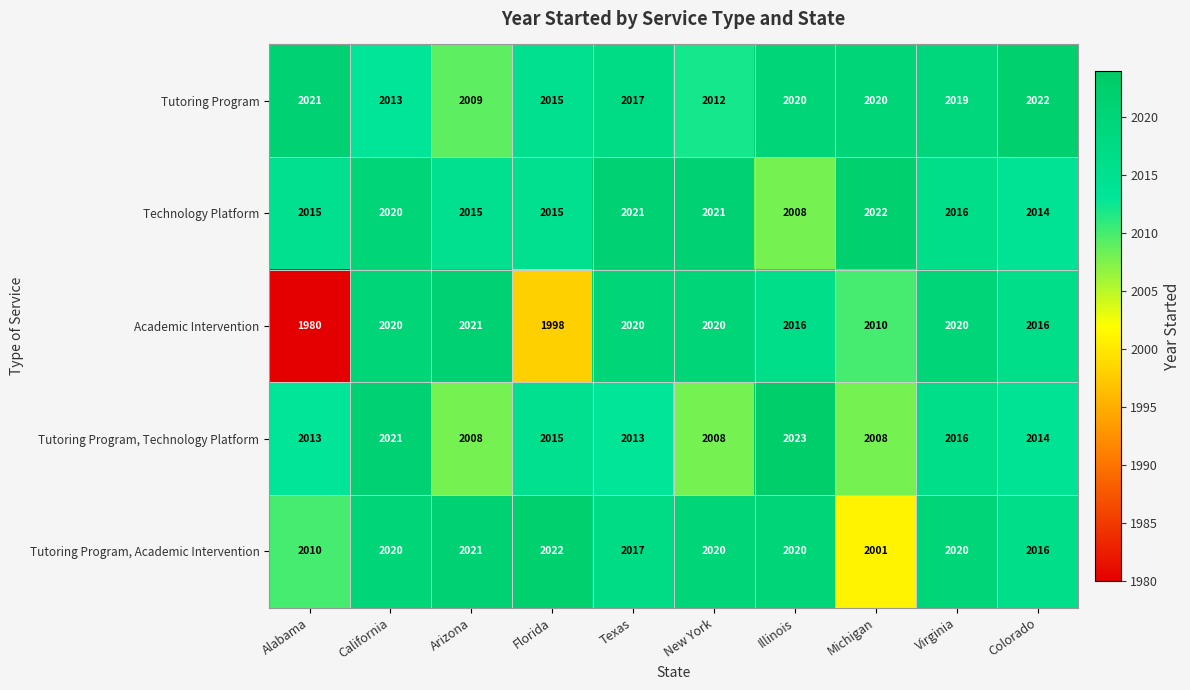

What is the minimum value for Academic Intervention?

1980